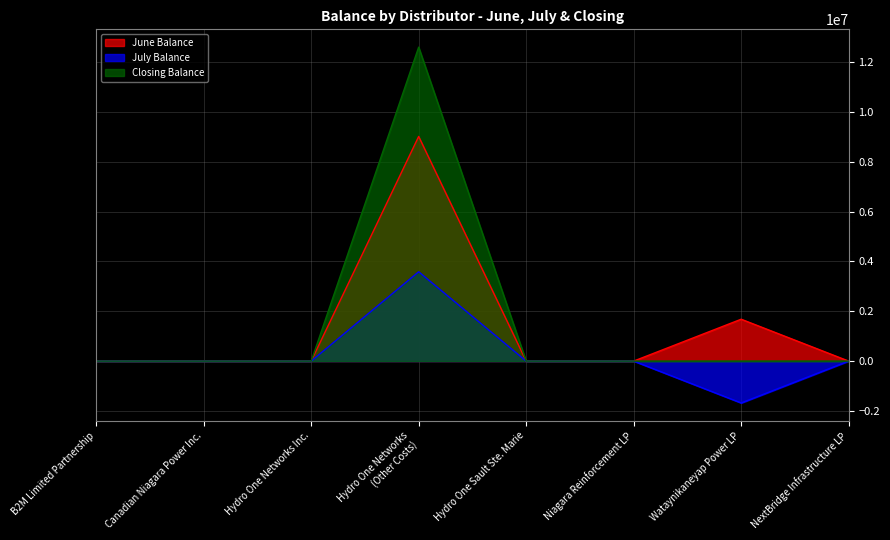

Which category has the highest value in the Closing Balance series?

Hydro One Networks
(Other Costs)